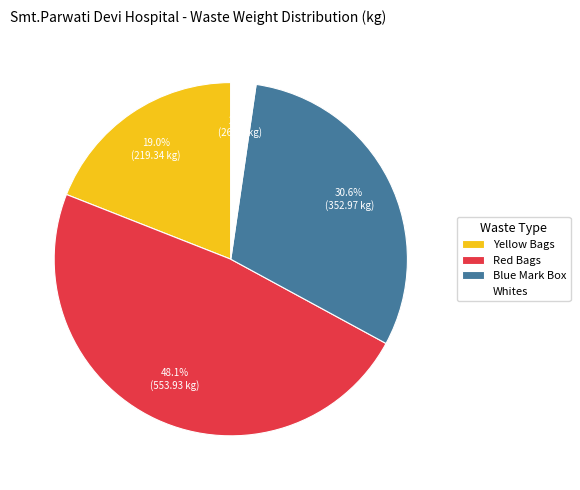

Is there any slice that represents more than half of the pie?

No